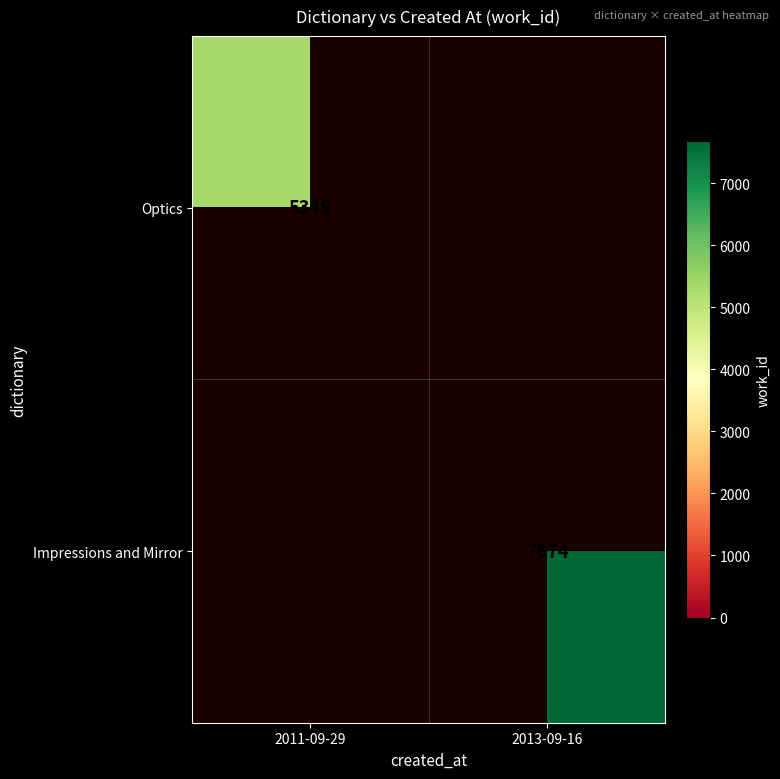

Which has a higher value, 2013-09-16 or 2011-09-29?

2011-09-29